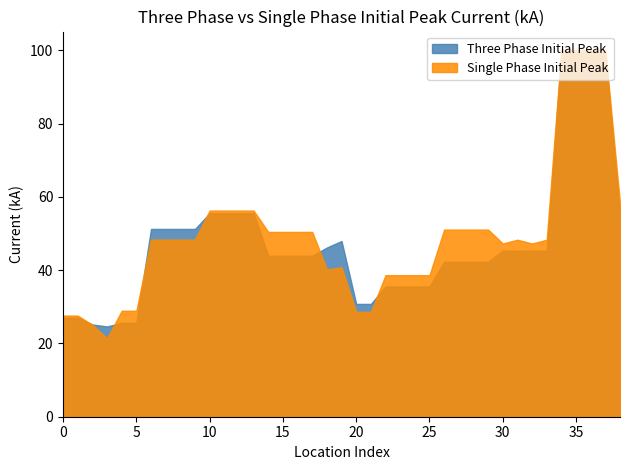

Is it true that Three Phase Initial Peak Current (kA) equals 63.1 at BARK2 M2?

False